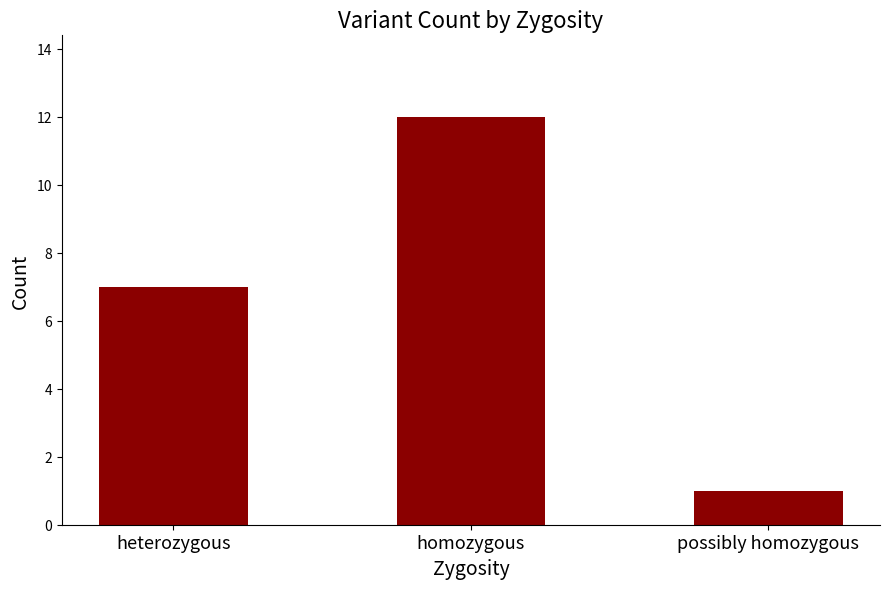

Reading left to right, transcribe all the data shown in this chart.

7	12	1